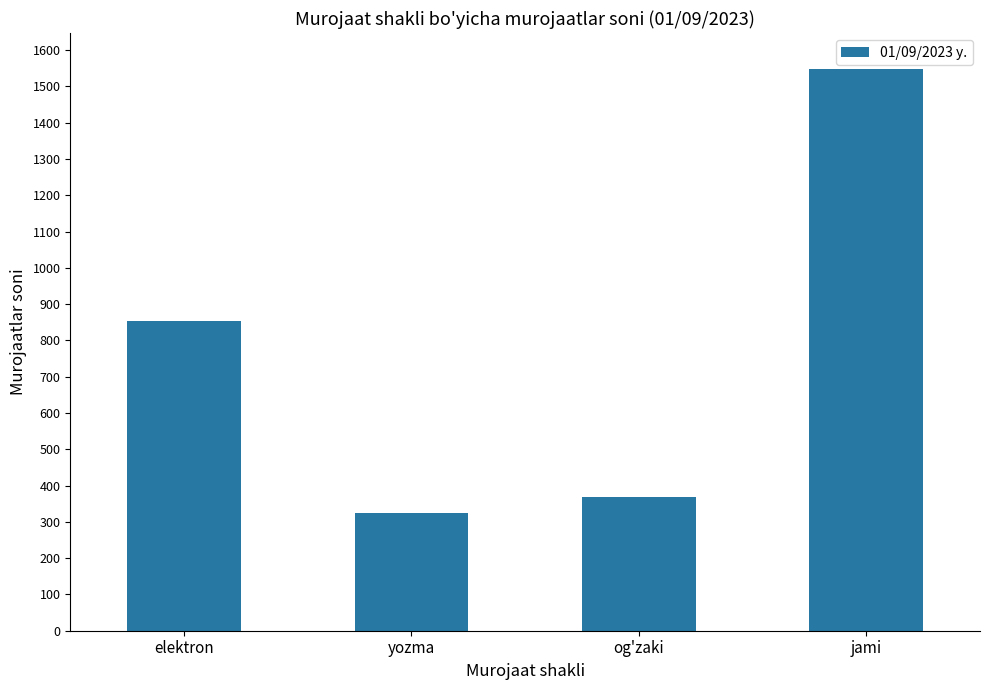

Count the number of data series in this chart.

1